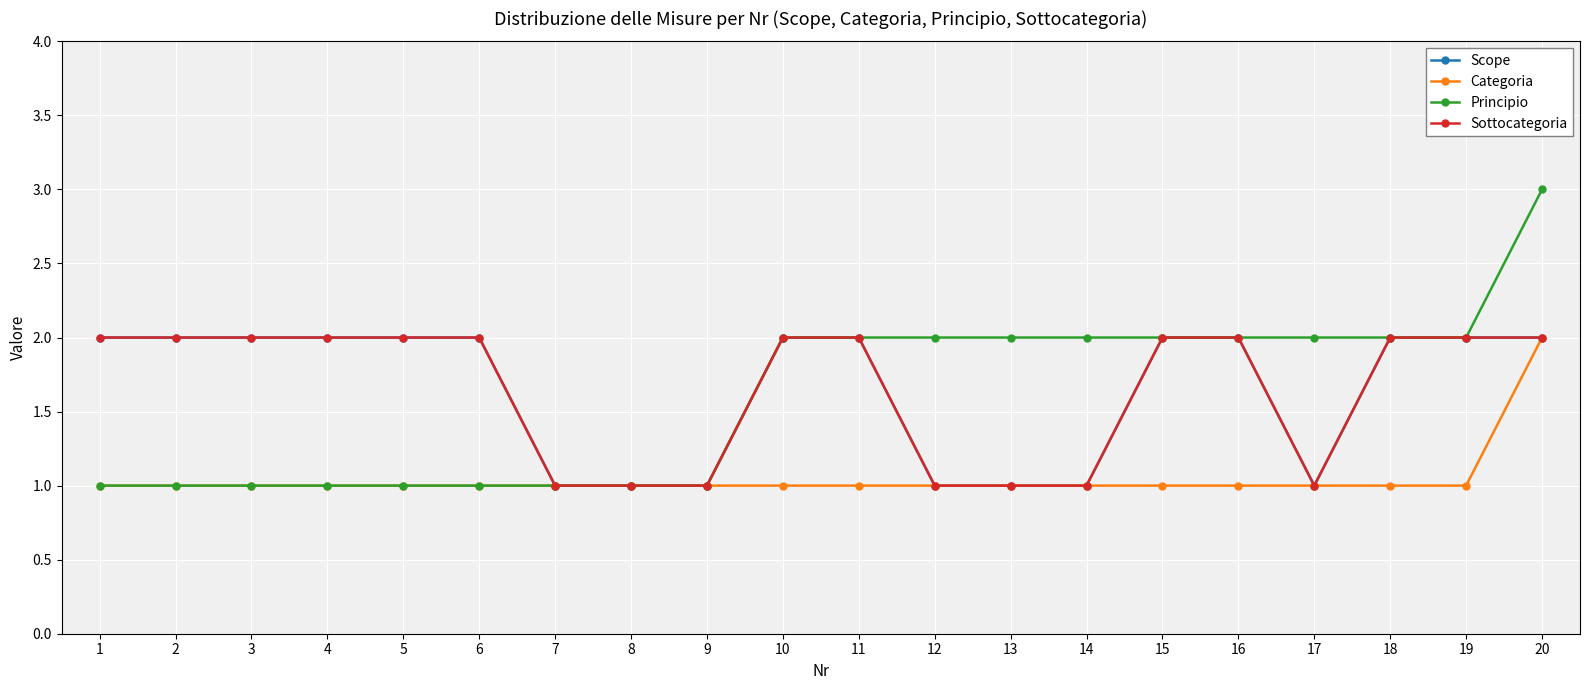

True or false: Categoria and Scope cross at least once.

False